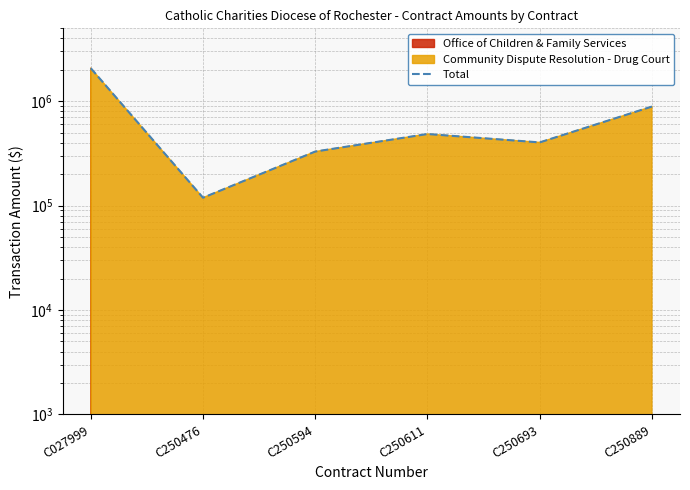

What is the minimum value shown in the chart?

119240